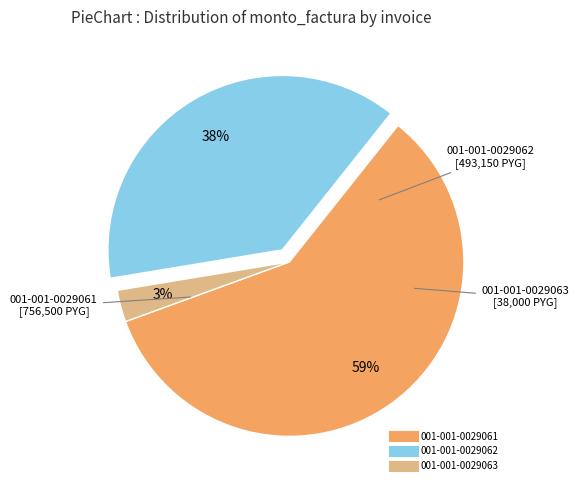

What is the smallest slice in the pie chart?

001-001-0029063